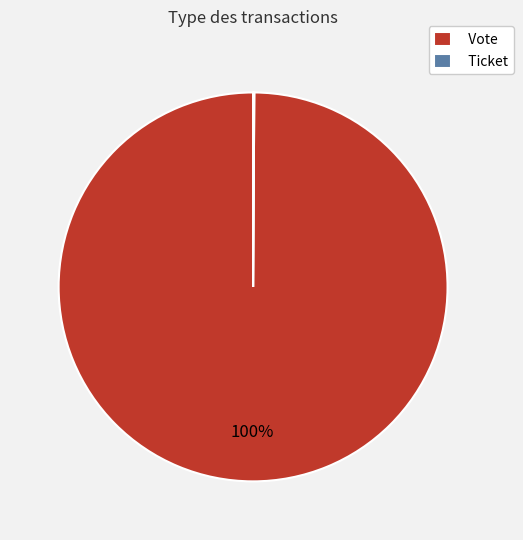

Is there a majority slice in this chart?

Yes